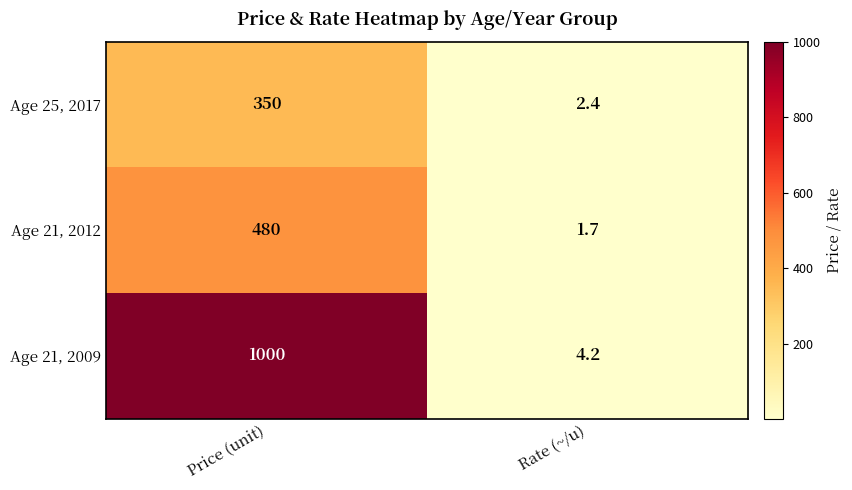

What is the sum of the Age 25, 2017 values at Rate (~/u) and Price (unit)?

352.4